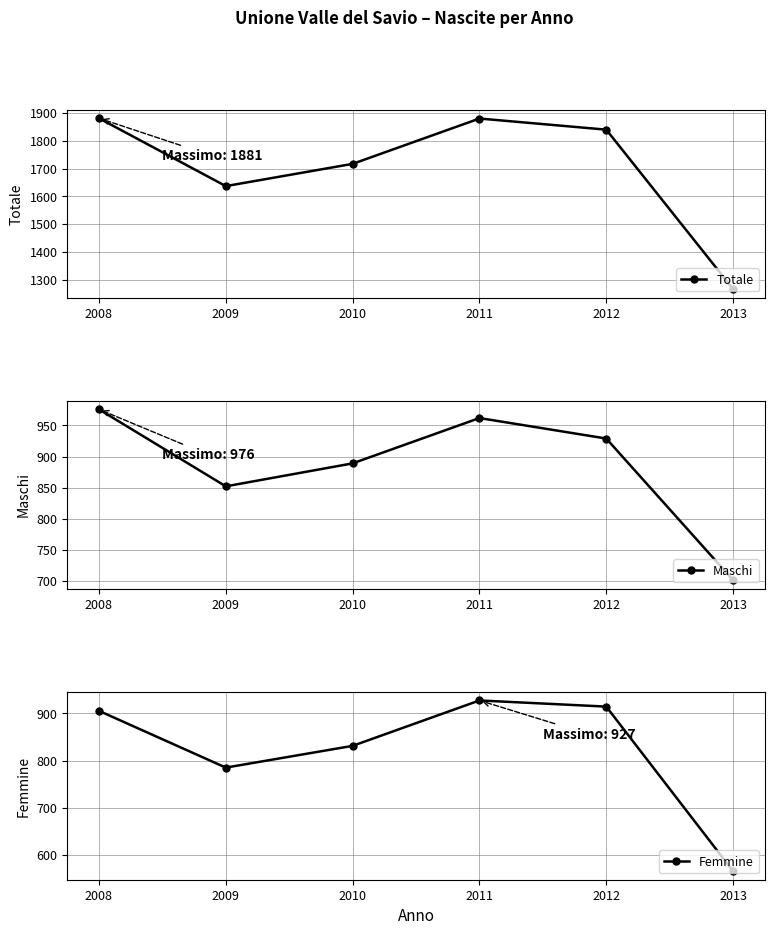

At which category is the sum across all series the highest?

2011